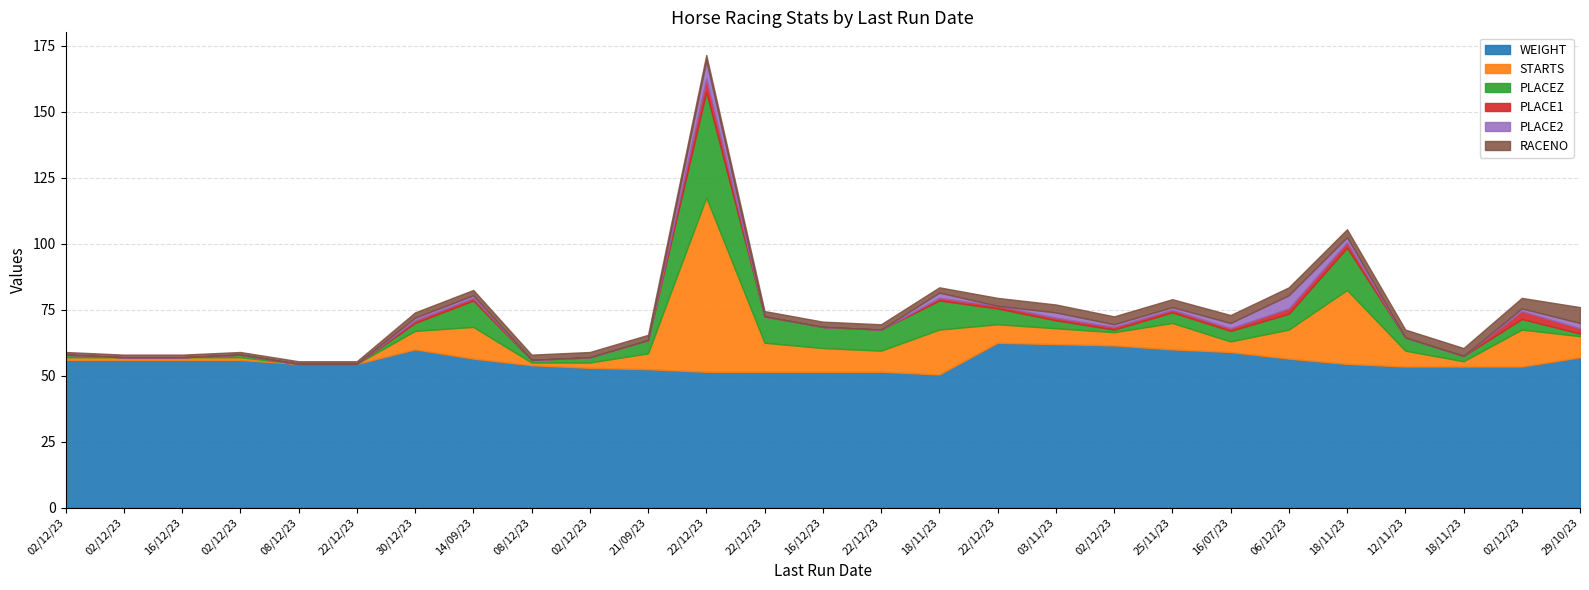

Which series has the largest range (max minus min)?

STARTS